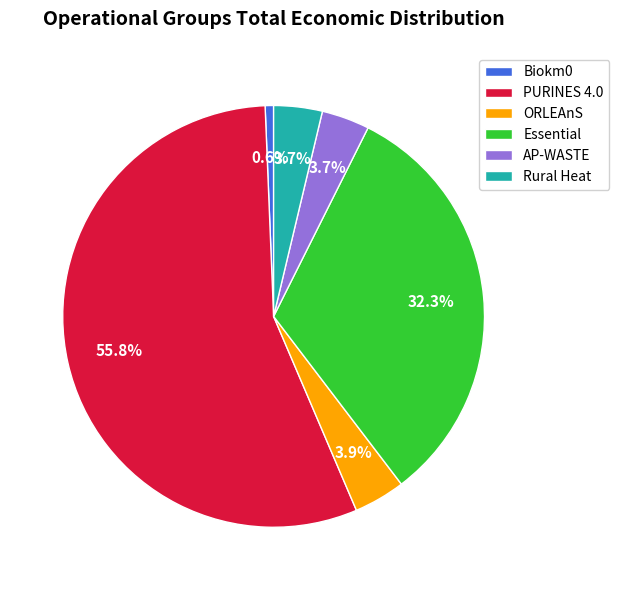

To the nearest percent, what is the difference between the Biokm0 and PURINES 4.0 slice percentages?

55%